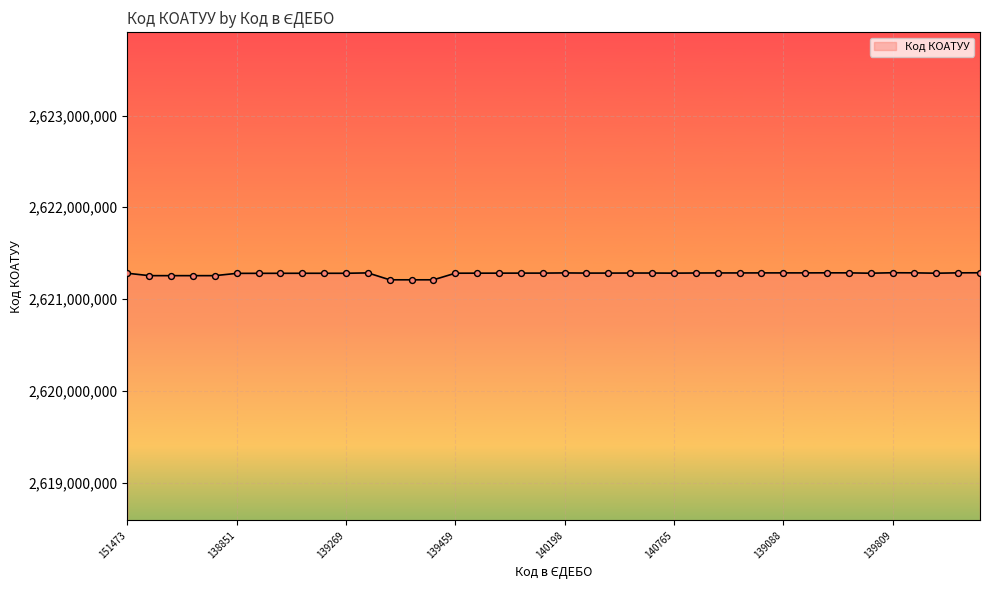

What is the greatest value displayed?

2621287002